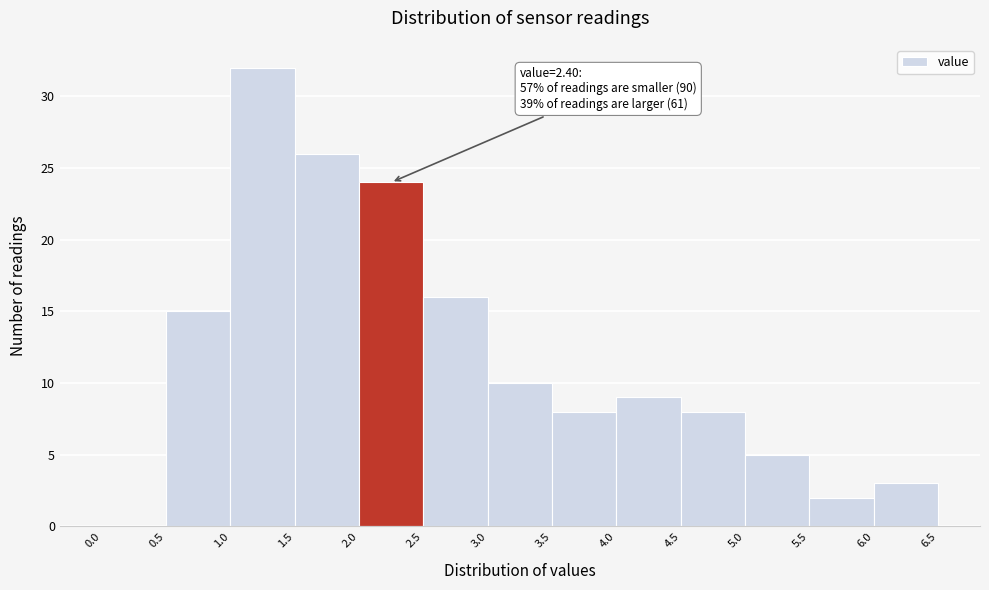

Which range on the x-axis has the tallest bar?

1.0 to 1.5